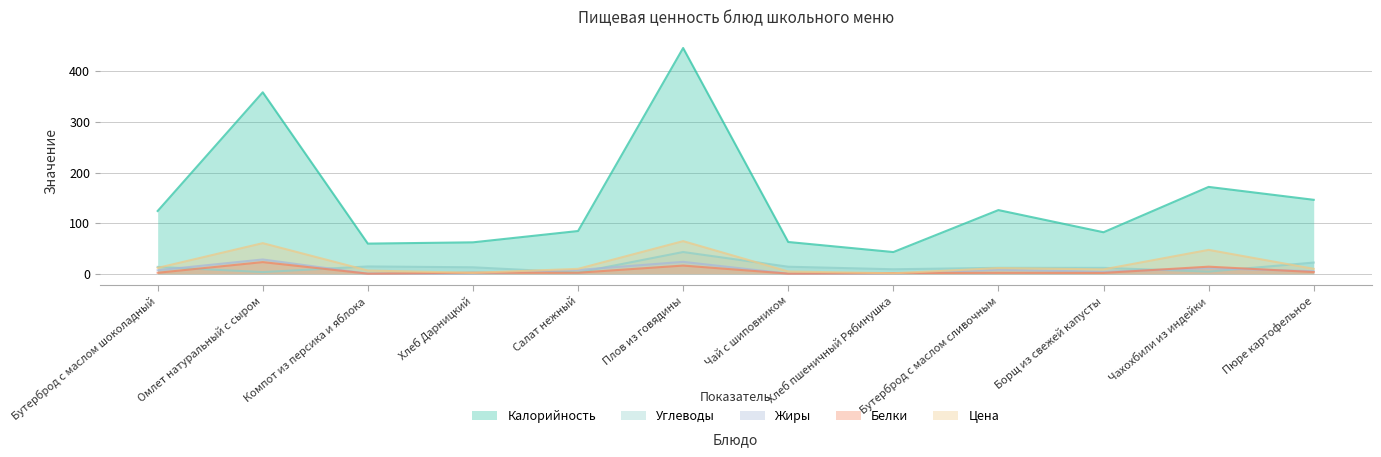

At which label does Цена reach its minimum?

Хлеб пшеничный Рябинушка